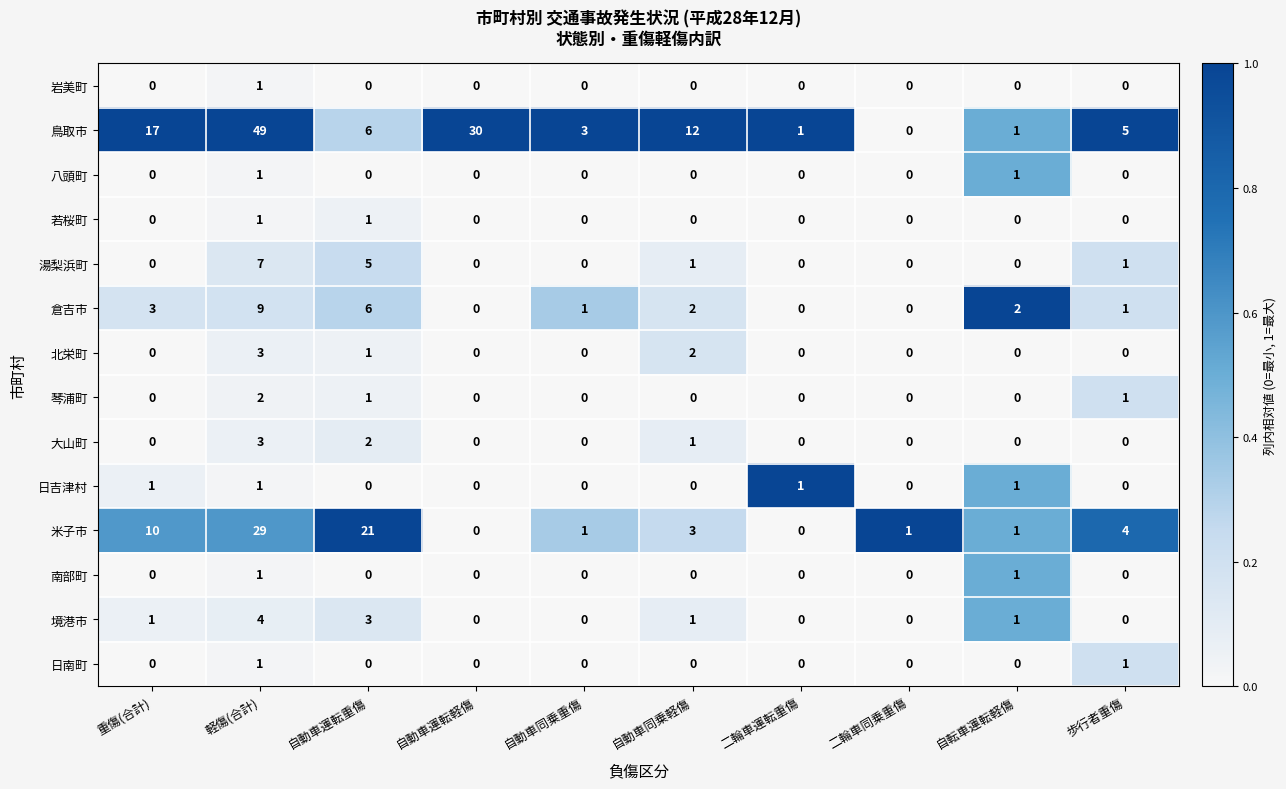

What is the sum of the 鳥取市 values at 歩行者重傷 and 自動車運転重傷?

11